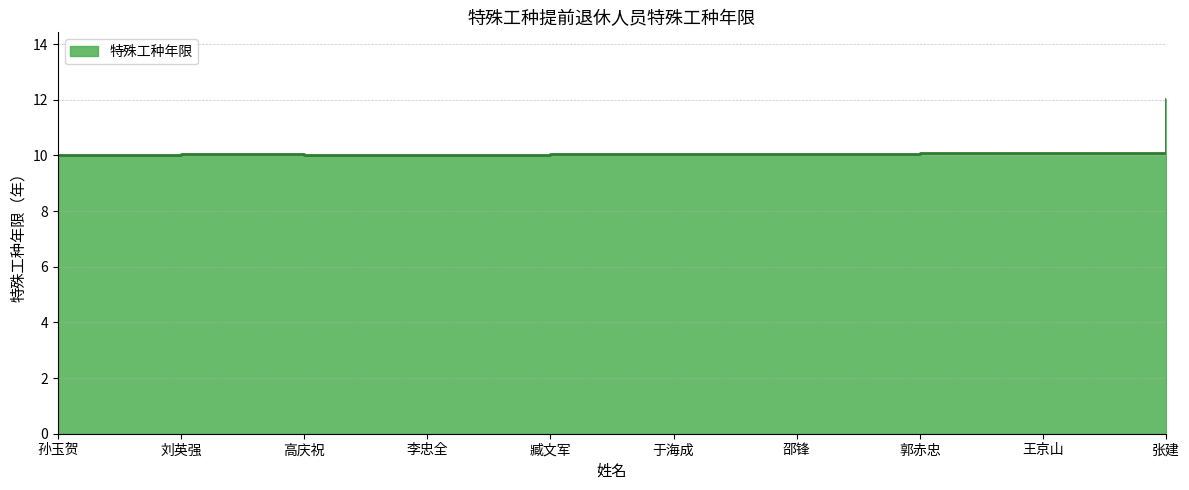

What is the difference between the maximum and minimum values?

2.0